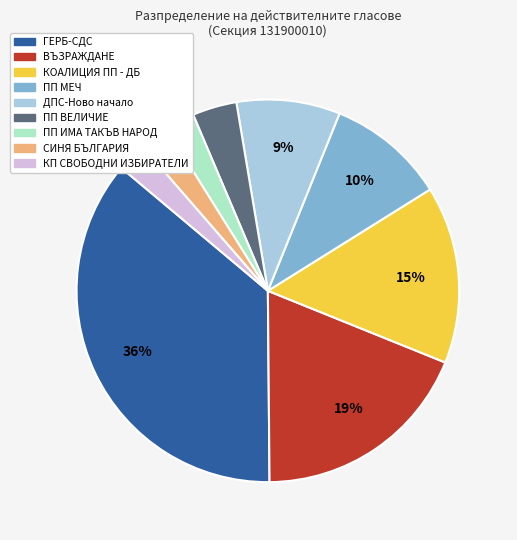

To the nearest percent, what is the difference between the largest and smallest slice percentages?

34%